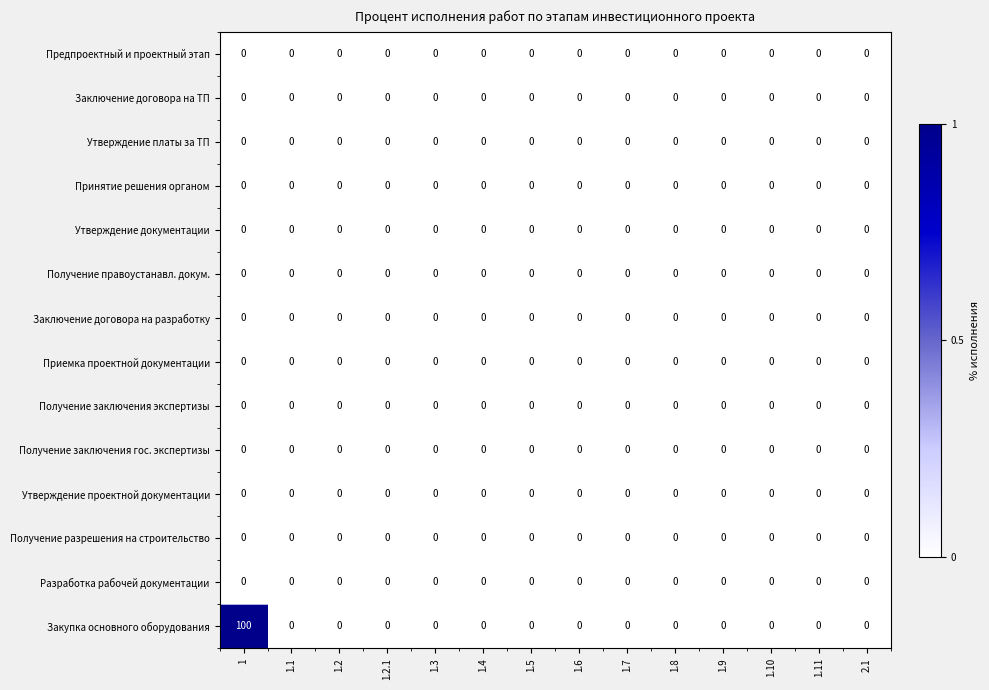

Which category has the highest value across all series?

1